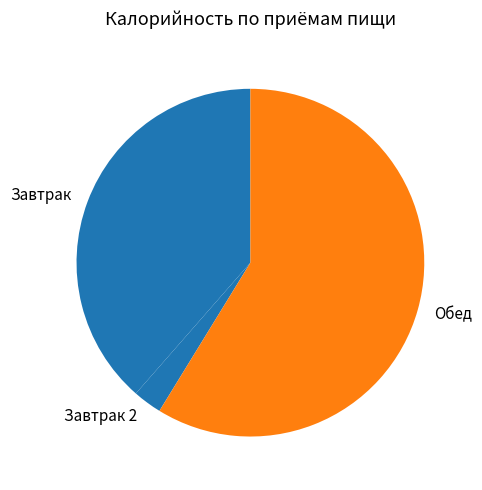

Which has a higher value, Завтрак 2 or Завтрак?

Завтрак